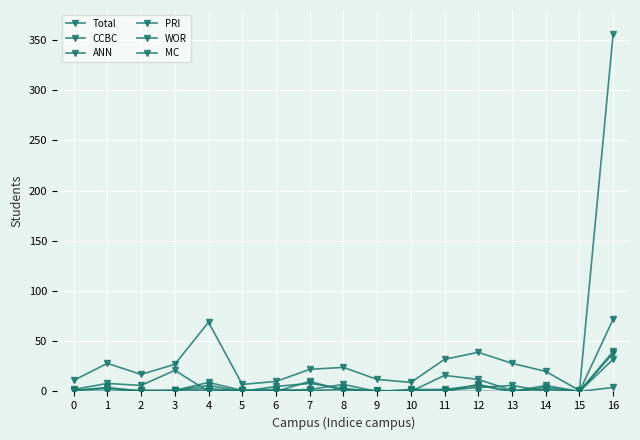

What is the sum of all Total values?

712